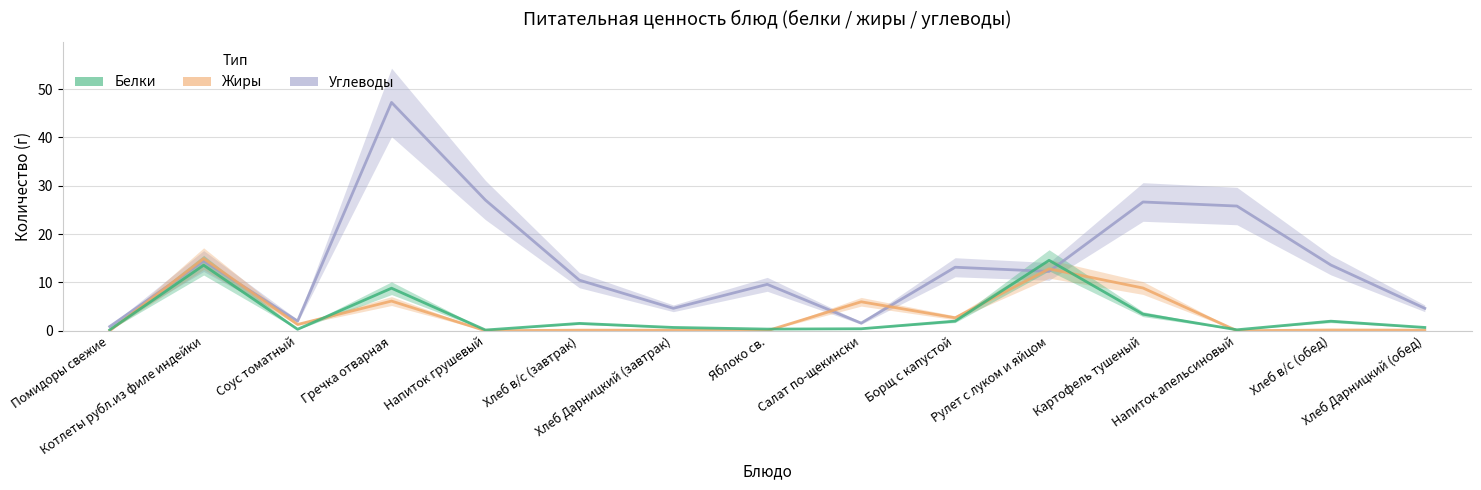

At which category is the sum across all series the highest?

Гречка отварная